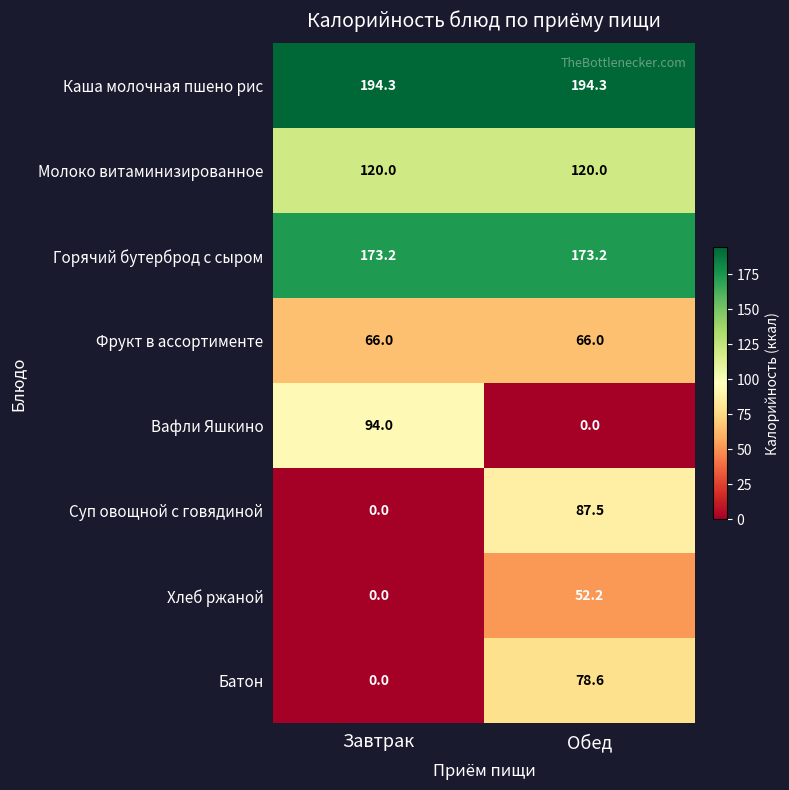

What is the highest value of the Вафли Яшкино series?

94.0